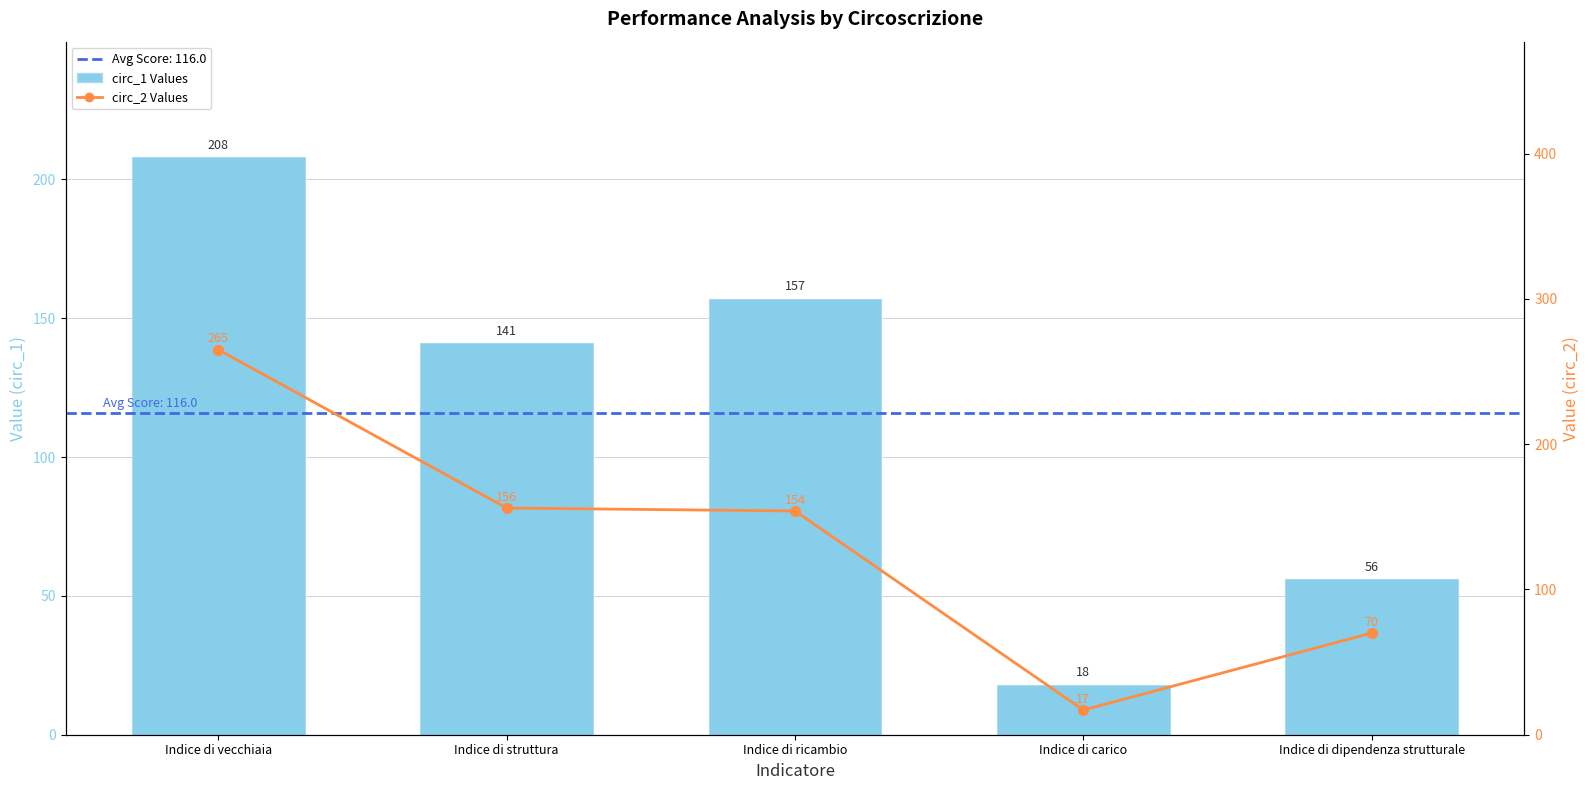

Does the chart contain any negative values?

No